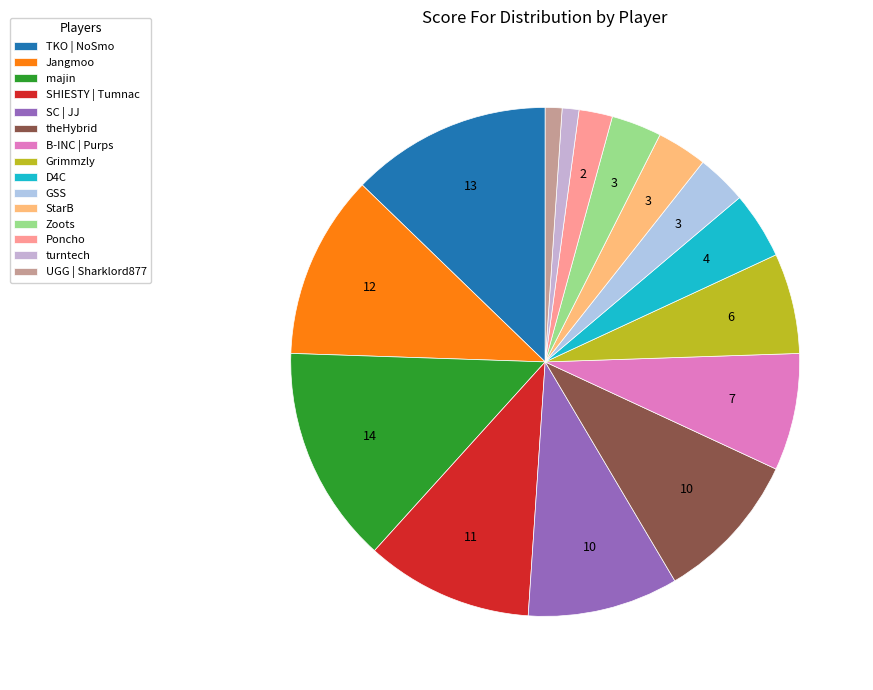

How many segments does this pie chart have?

15